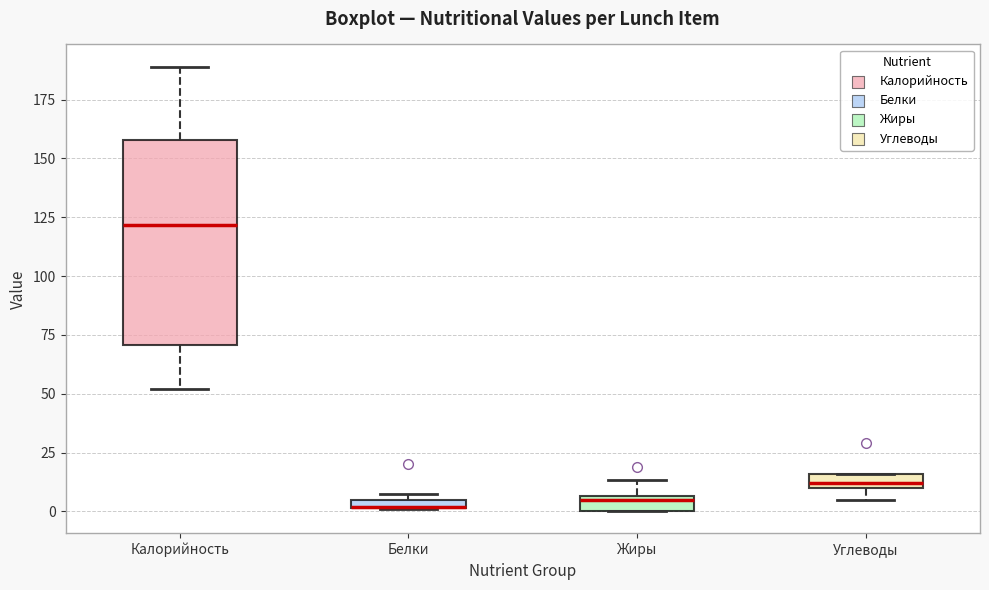

Which box is the tallest, from its lower edge to its upper edge?

Калорийность